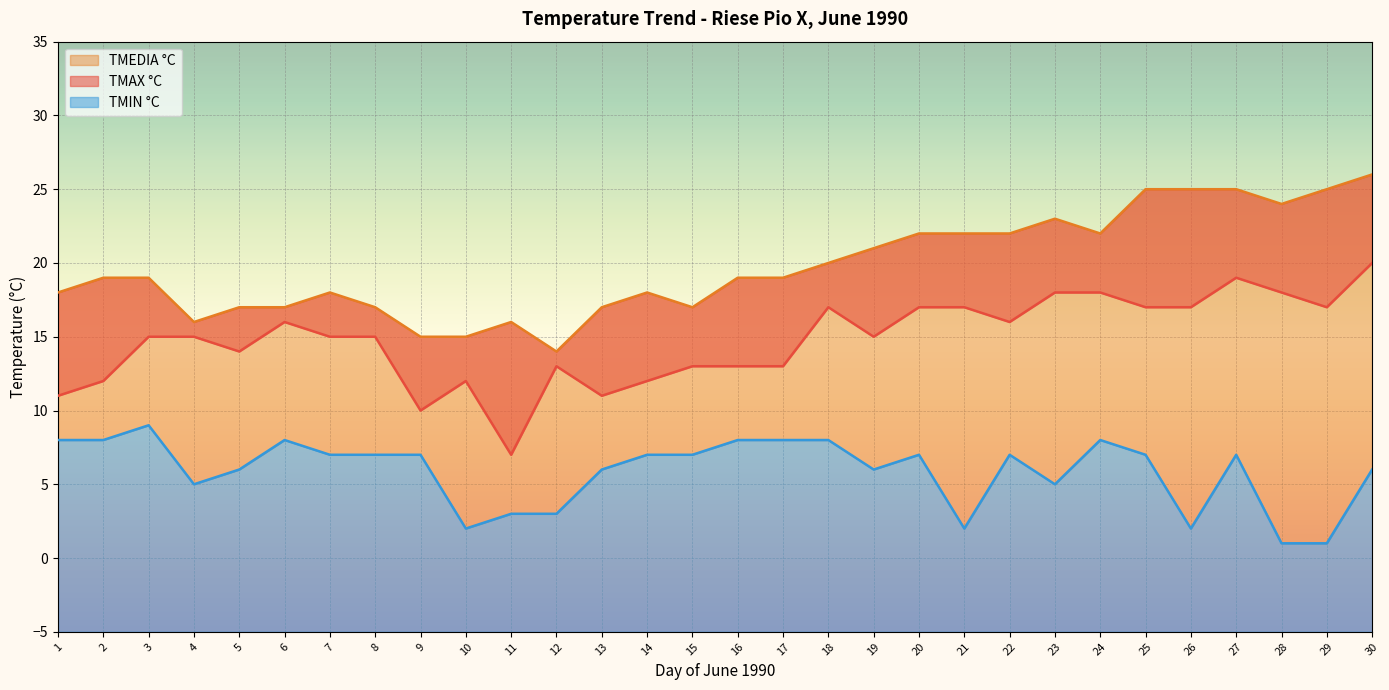

Where is TMEDIA °C nearest to the value 20?

18